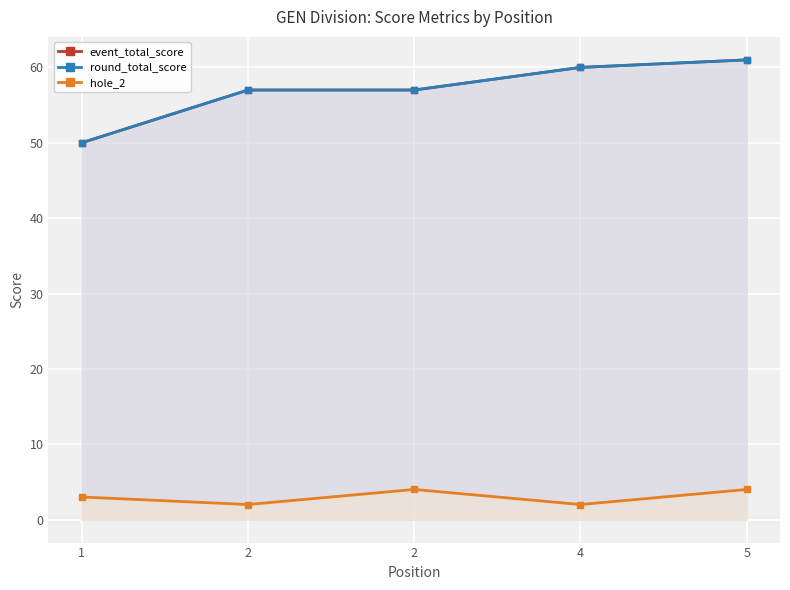

What is the difference between the hole_2 values at 2 and 4?

2